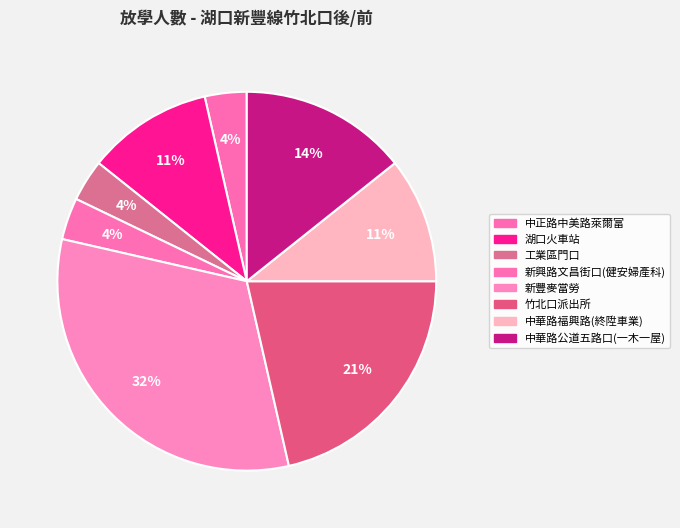

What percentage is the 竹北口派出所 slice, to the nearest percent?

21%